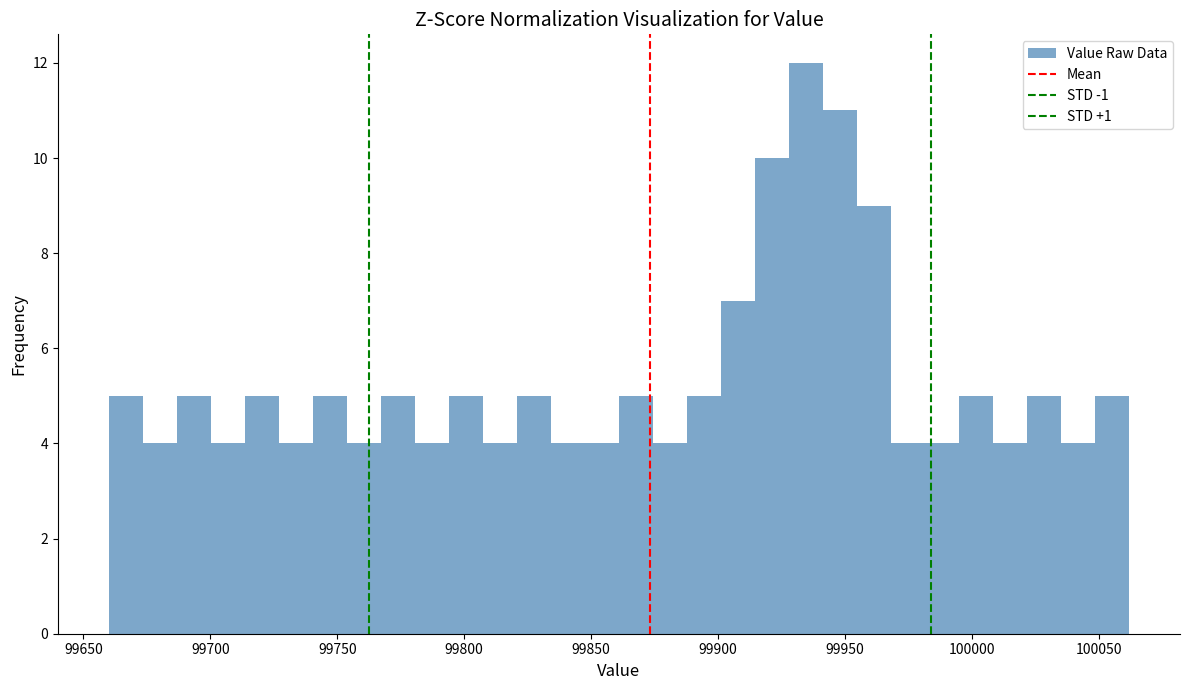

Around what value on the x-axis is the tallest bar? Give the approximate position of its centre, as read against the axis.

99935